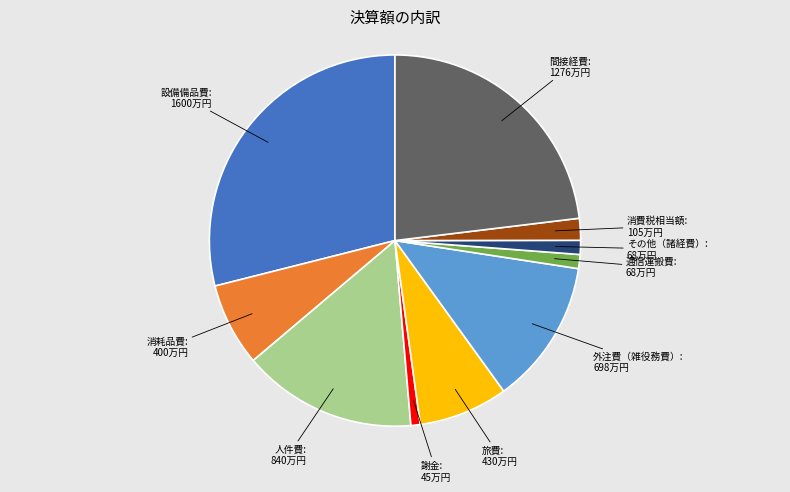

How many segments does this pie chart have?

10